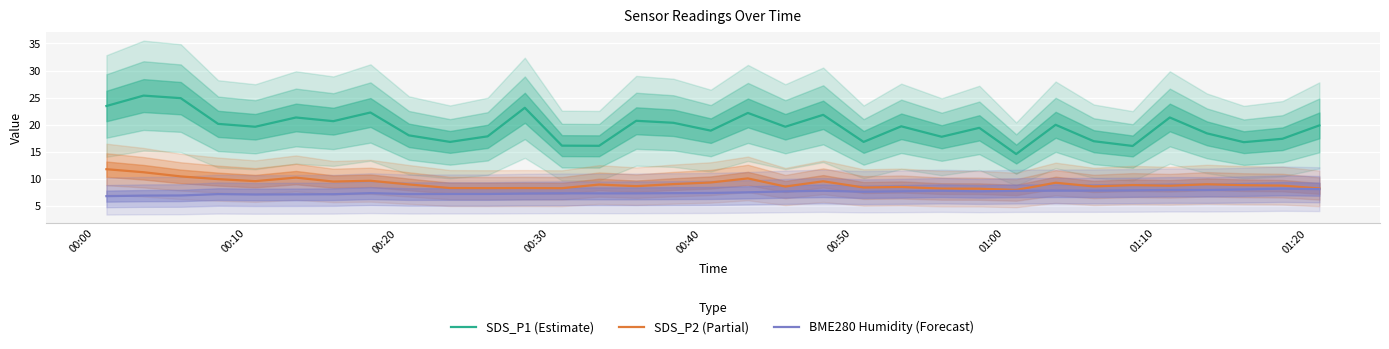

True or false: SDS_P2 (Partial) and SDS_P1 (Estimate) cross at least once.

False